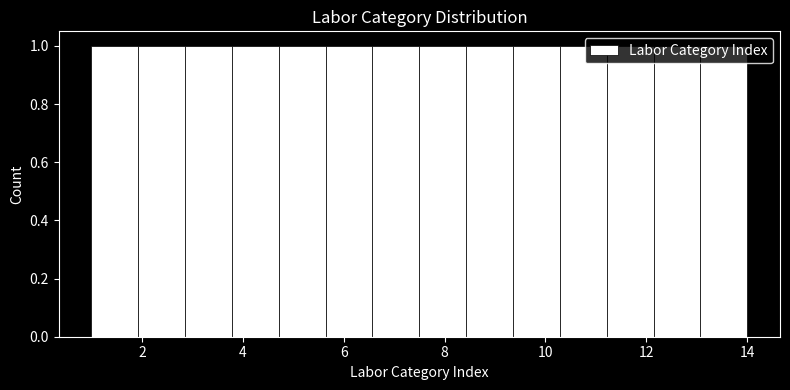

Reading left to right, list every bar in this chart as the range it spans on the x-axis followed by its height. Neither the bar edges nor the heights are printed on the chart, so give them approximately, as read against the axes.

1.0 to 2.0: 1
2.0 to 2.8: 1
2.8 to 3.8: 1
3.8 to 4.8: 1
4.8 to 5.6: 1
5.6 to 6.6: 1
6.6 to 7.6: 1
7.6 to 8.4: 1
8.4 to 9.4: 1
9.4 to 10.2: 1
10.2 to 11.2: 1
11.2 to 12.2: 1
12.2 to 13.0: 1
13.0 to 14.0: 1